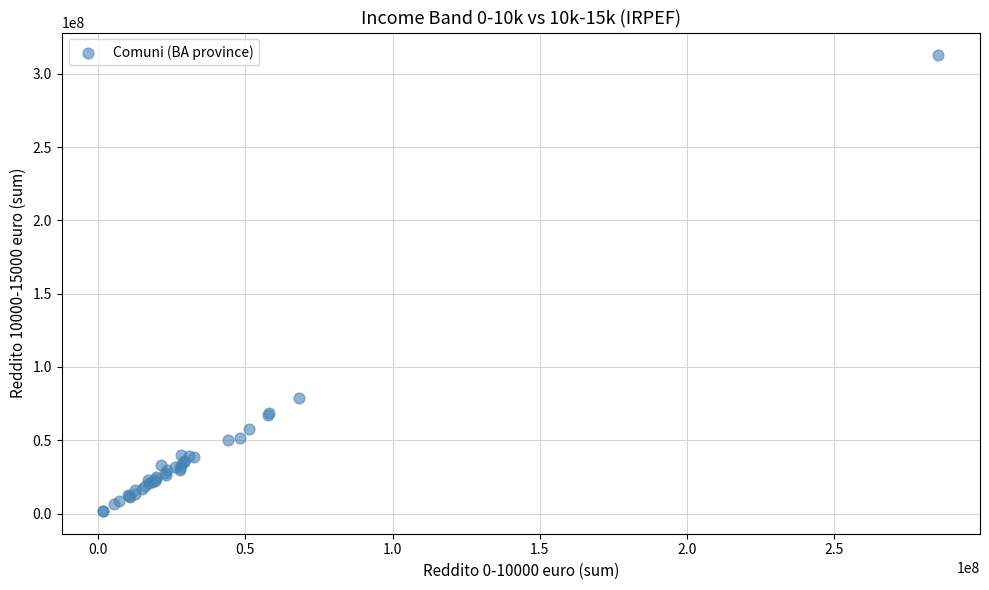

What Y value in the scatter plot is closest to 157186506?

78600472